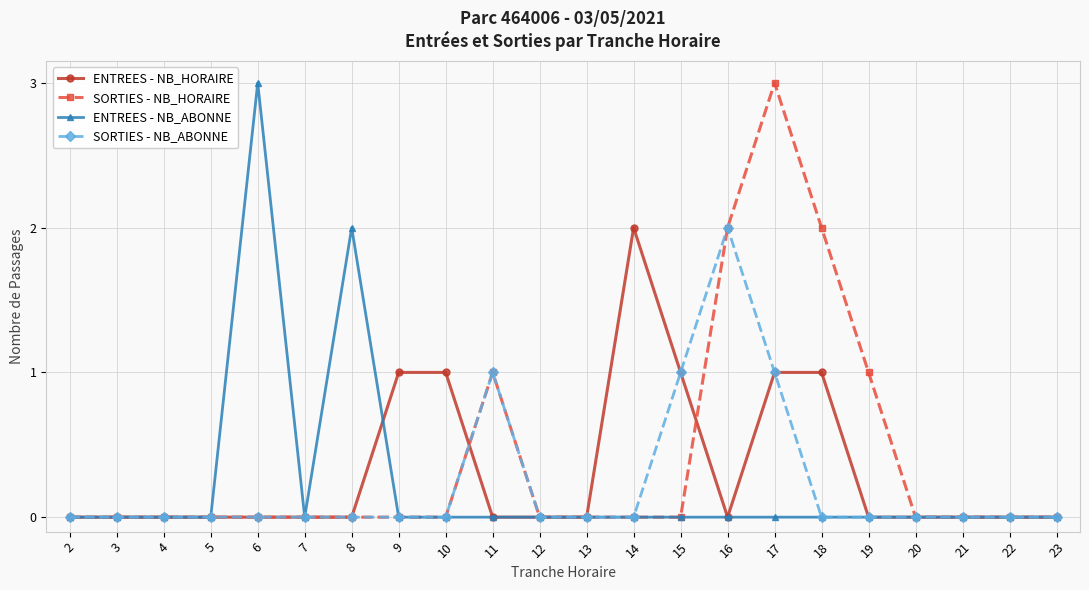

Does the chart have visible grid lines?

Yes